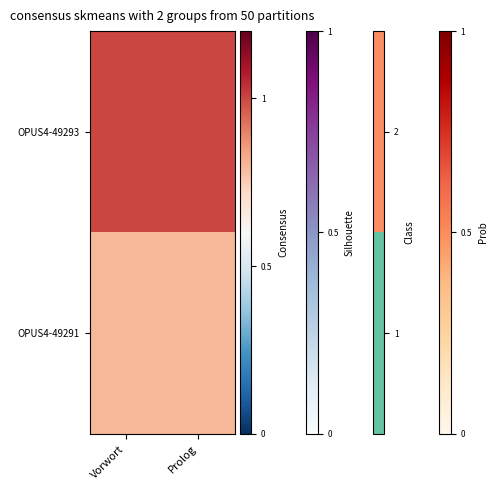

What is the spread (max minus min) of values at Vorwort?

1